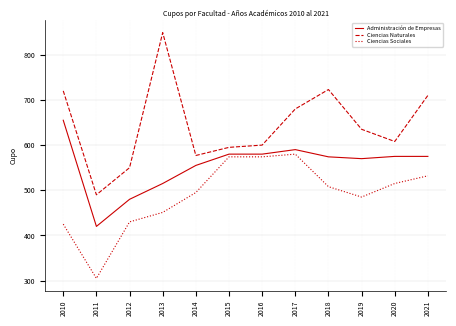

What is the difference between the highest and lowest values at 2020?

93